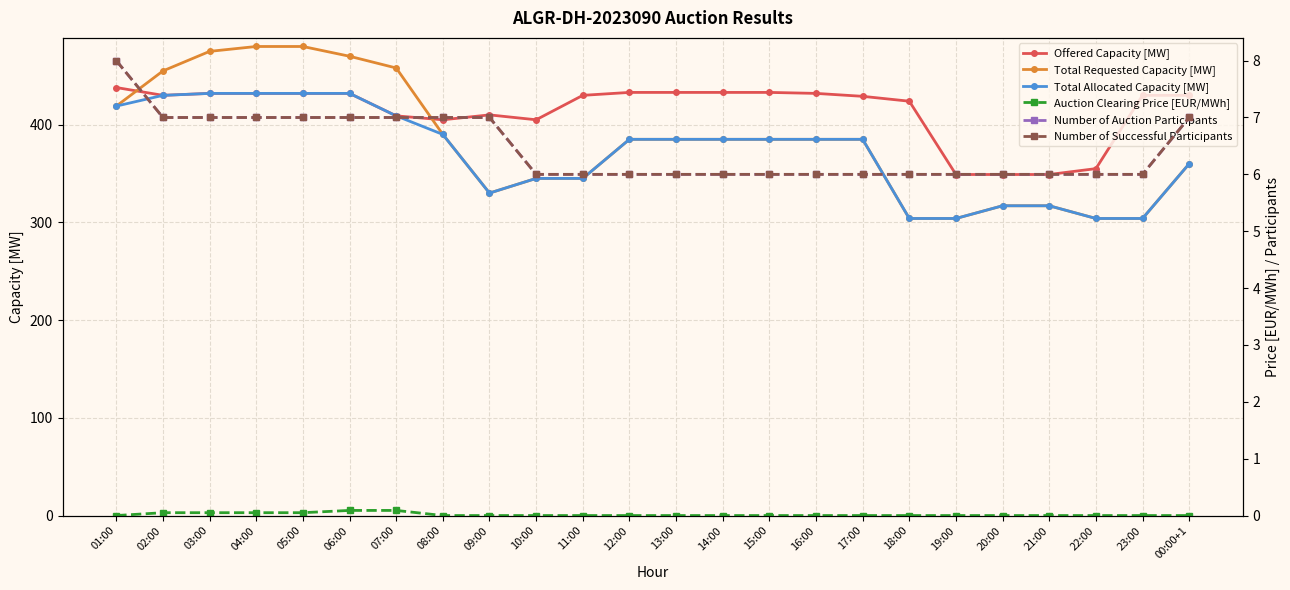

Between 11:00 and 22:00, which is larger?

11:00